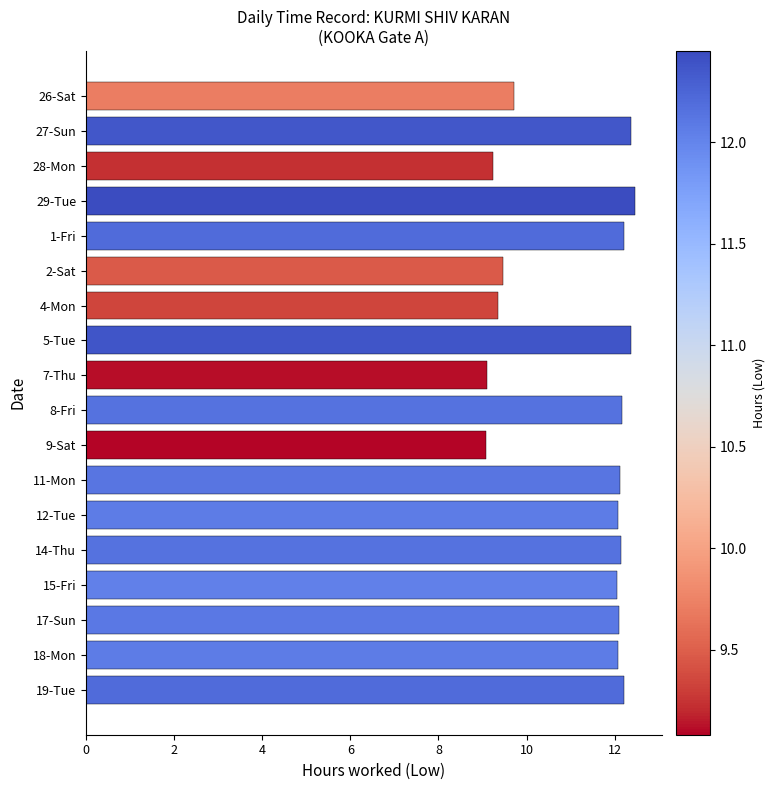

What is the ratio of the value at 19-Tue to the value at 9-Sat?

1.3